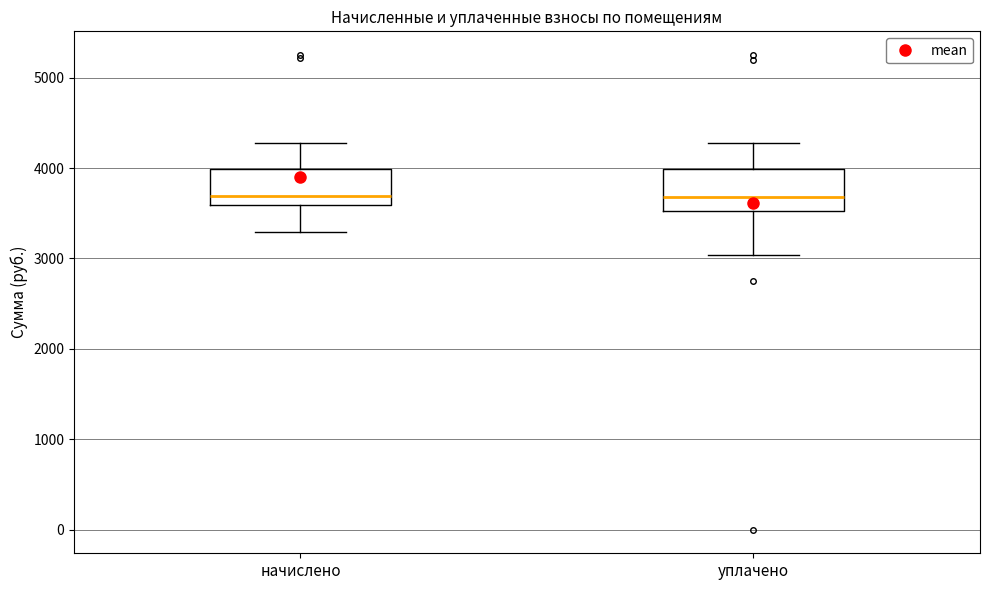

Reading left to right, transcribe this box plot: for each box, give where its median line is, the range the box spans, and where its two whiskers end, as read against the y-axis. The values are not printed on the chart, so give them approximately, as read against the axis.

начислено: median 3700, box 3600 to 4000, whiskers 3300 to 4300
уплачено: median 3700, box 3500 to 4000, whiskers 3000 to 4300